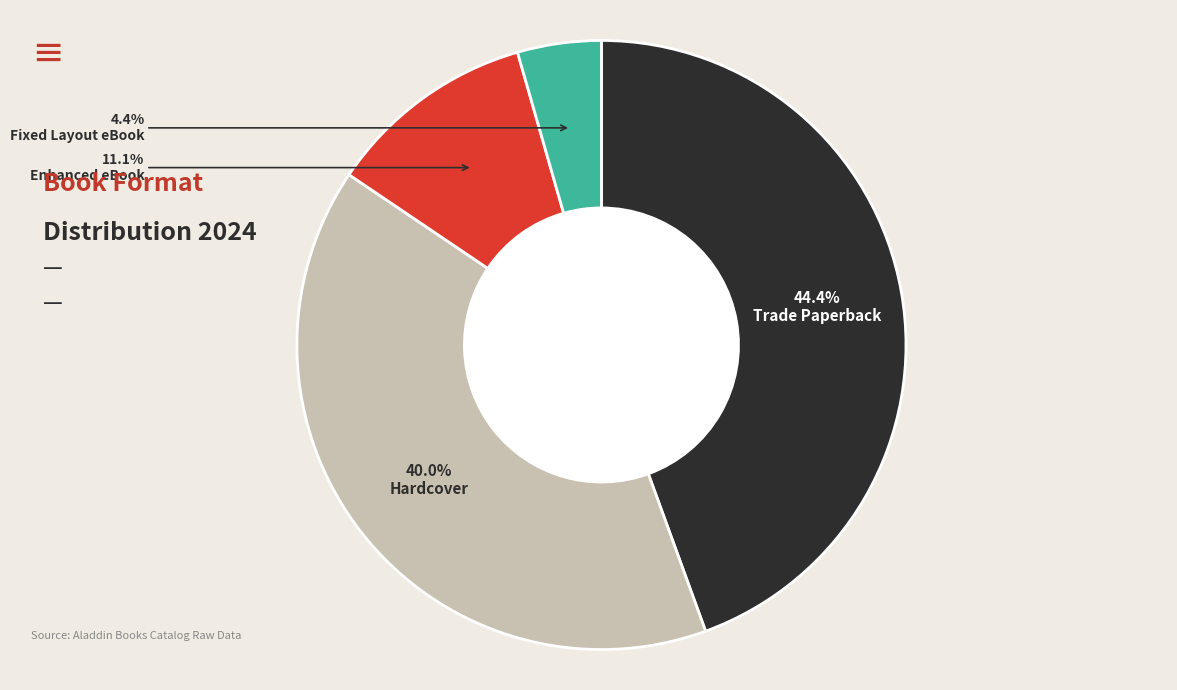

How many segments does this pie chart have?

4